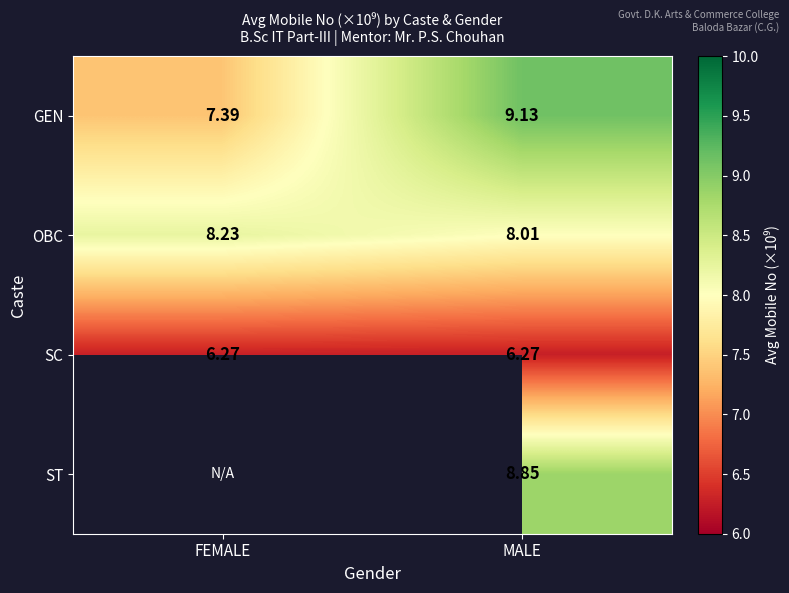

What is the maximum value for OBC?

8.2